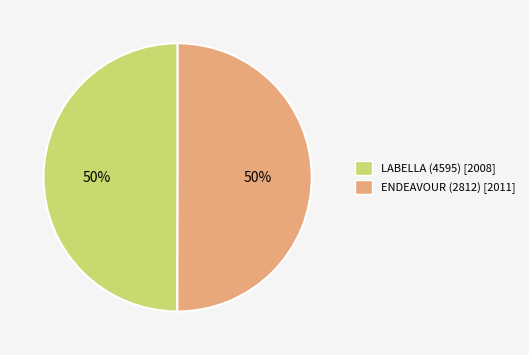

What is the ratio of the value at LABELLA (4595) [2008] to the value at ENDEAVOUR (2812) [2011]?

1.0